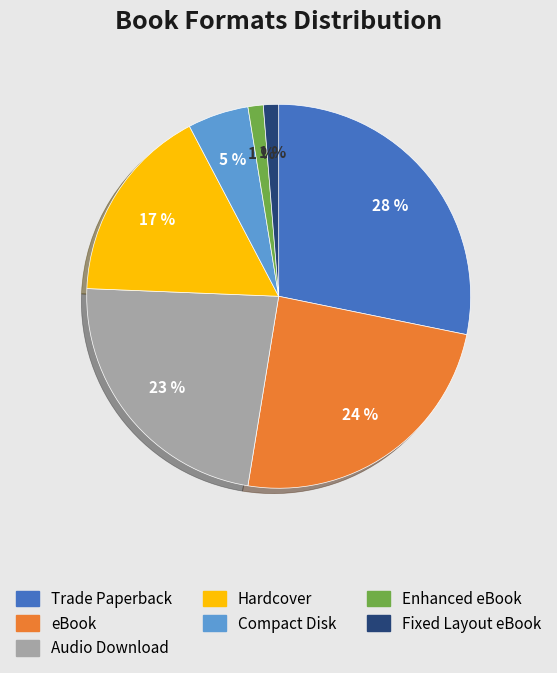

To the nearest percent, what is the combined percentage of Compact Disk and Fixed Layout eBook?

6%